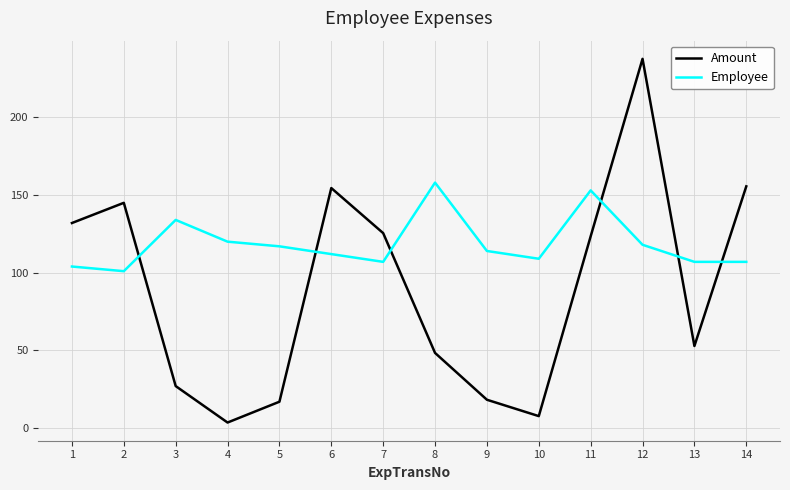

What is the difference between the Employee values at 12 and 3?

16.0